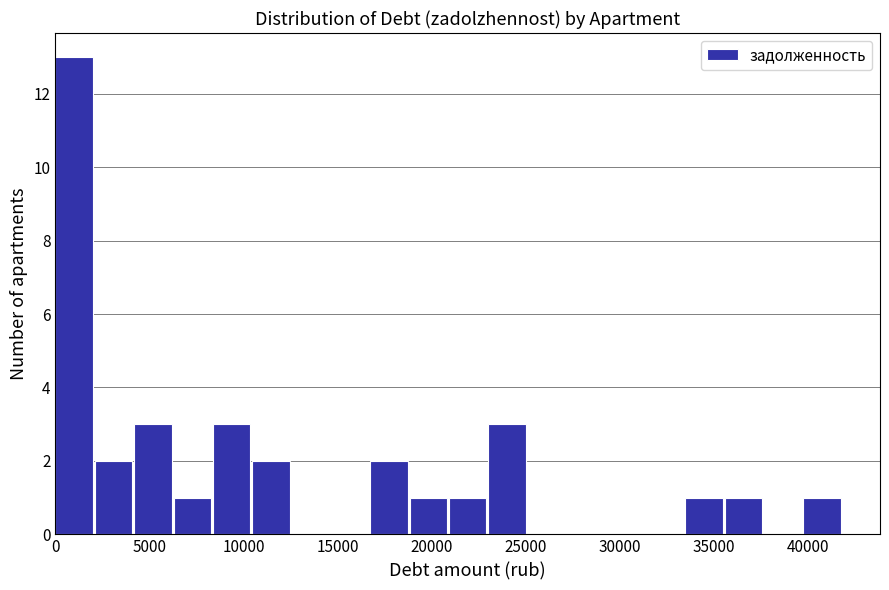

Reading left to right, transcribe this chart: for each bar, give the range it covers on the x-axis and its height. Neither the bar edges nor the heights are printed on the chart, so give them approximately, as read against the axes.

0 to 2000: 13
2000 to 4000: 2
4000 to 6500: 3
6500 to 8500: 1
8500 to 10500: 3
10500 to 12500: 2
12500 to 14500: 0
14500 to 16500: 0
16500 to 19000: 2
19000 to 21000: 1
21000 to 23000: 1
23000 to 25000: 3
25000 to 27000: 0
27000 to 29500: 0
29500 to 31500: 0
31500 to 33500: 0
33500 to 35500: 1
35500 to 37500: 1
37500 to 39500: 0
39500 to 42000: 1